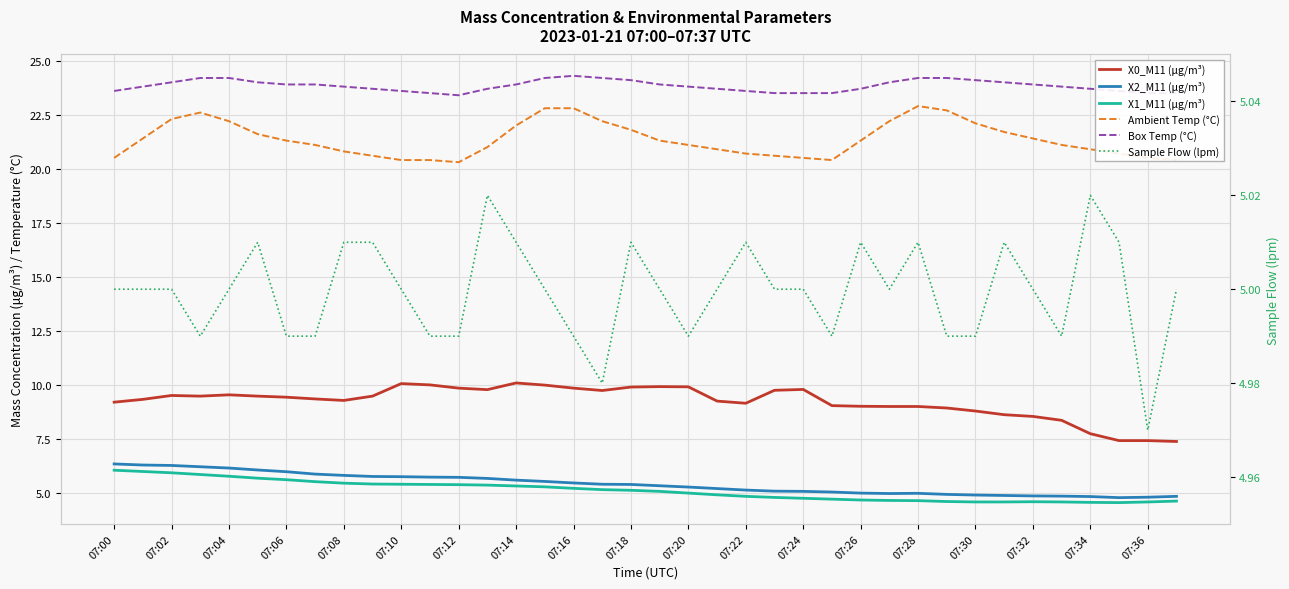

What is the average value of the X1_M11 (μg/m³) series?

5.1